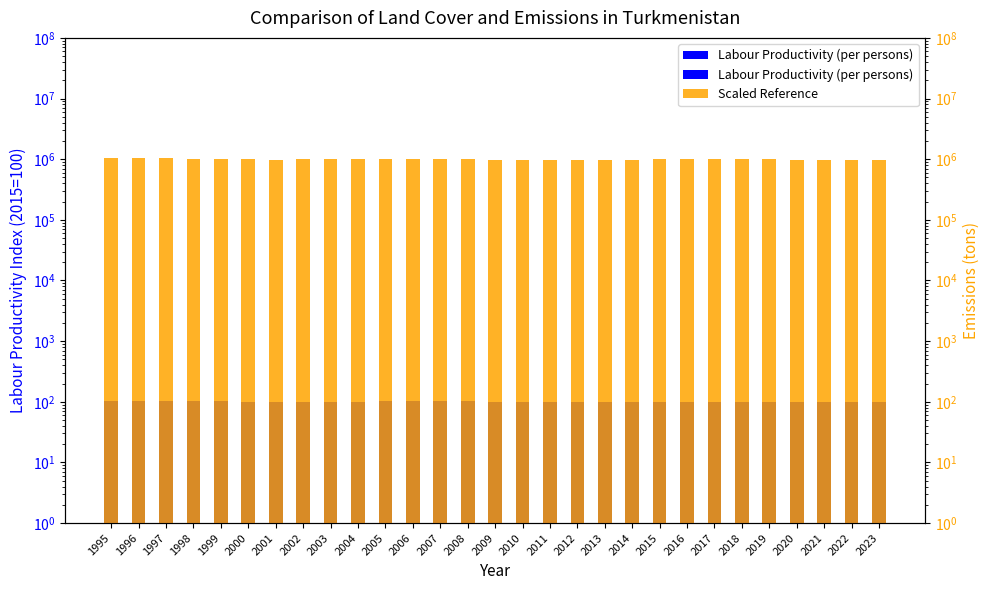

At which label is Scaled Reference closest to 1006745?

2003